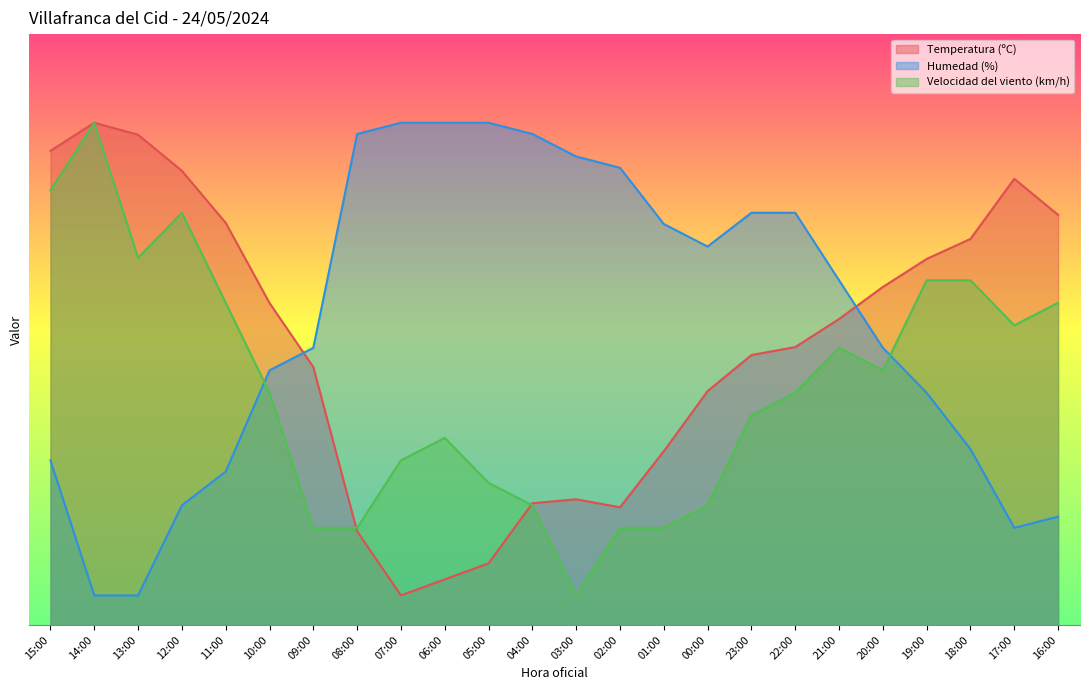

What is the highest value of the Humedad (%) series?

85.0